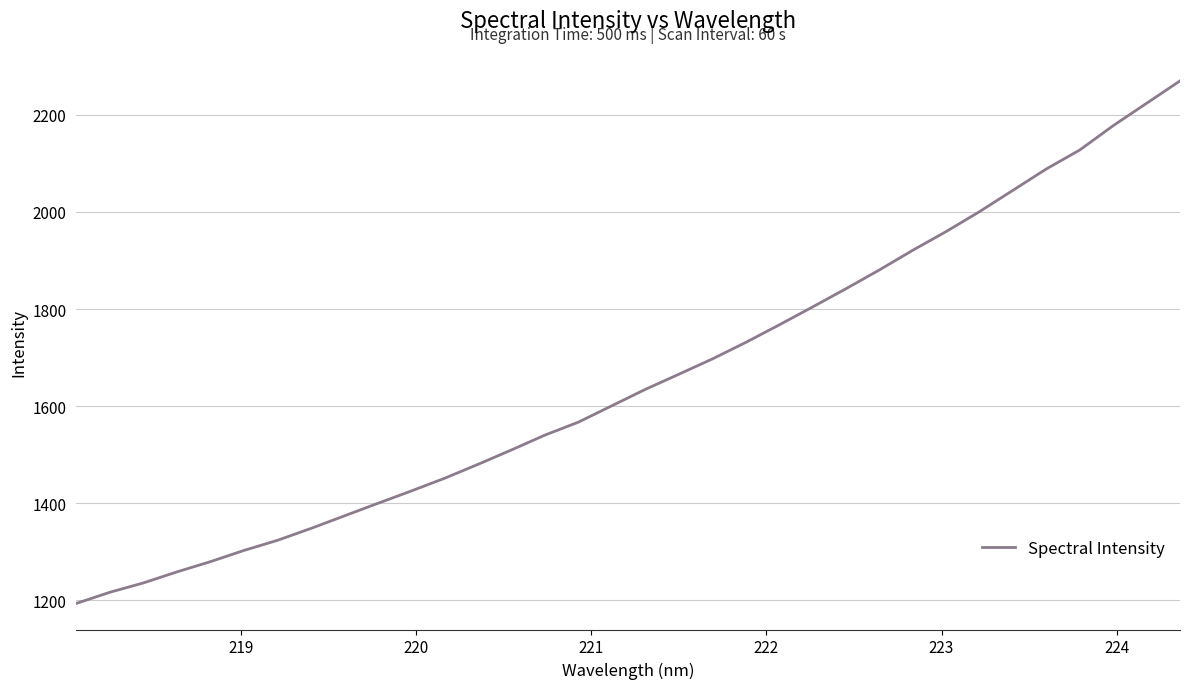

What is the minimum value shown in the chart?

1193.7